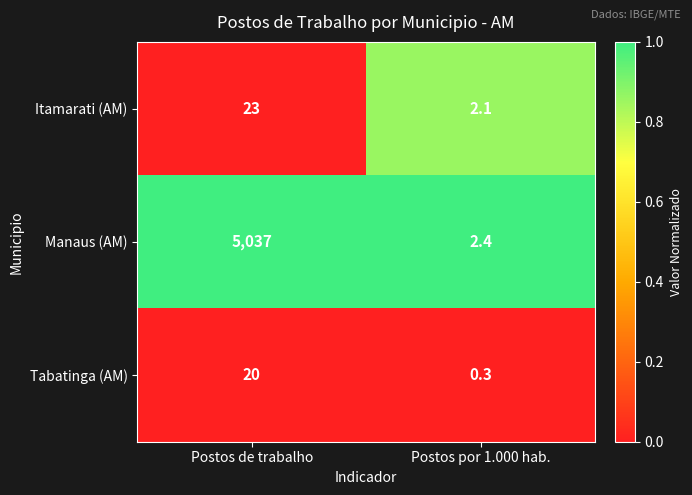

Rank the series by their maximum value, from highest to lowest.

Manaus (AM), Itamarati (AM), Tabatinga (AM)